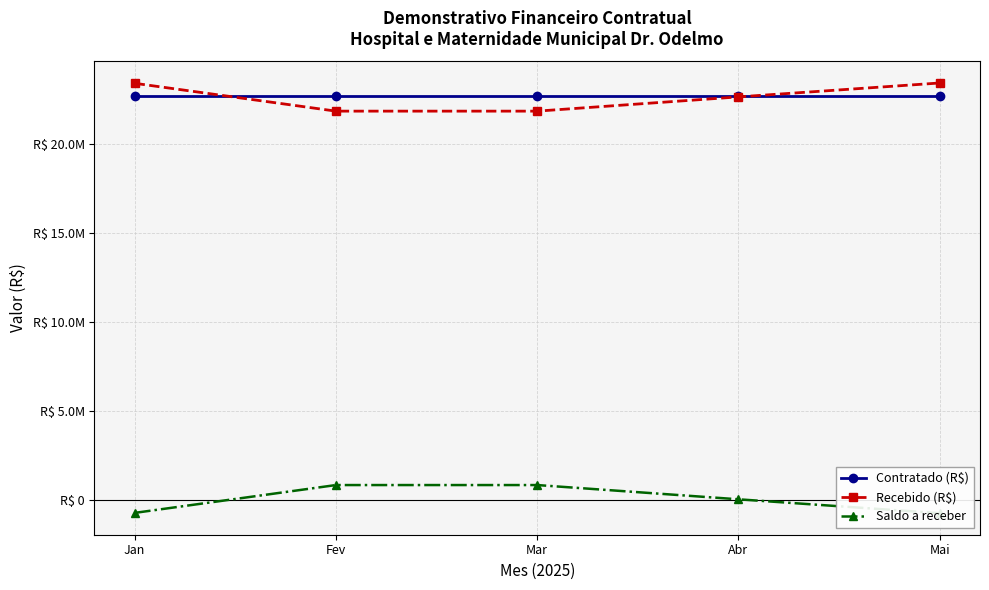

Where is Recebido (R$) nearest to the value 22612899?

Abr